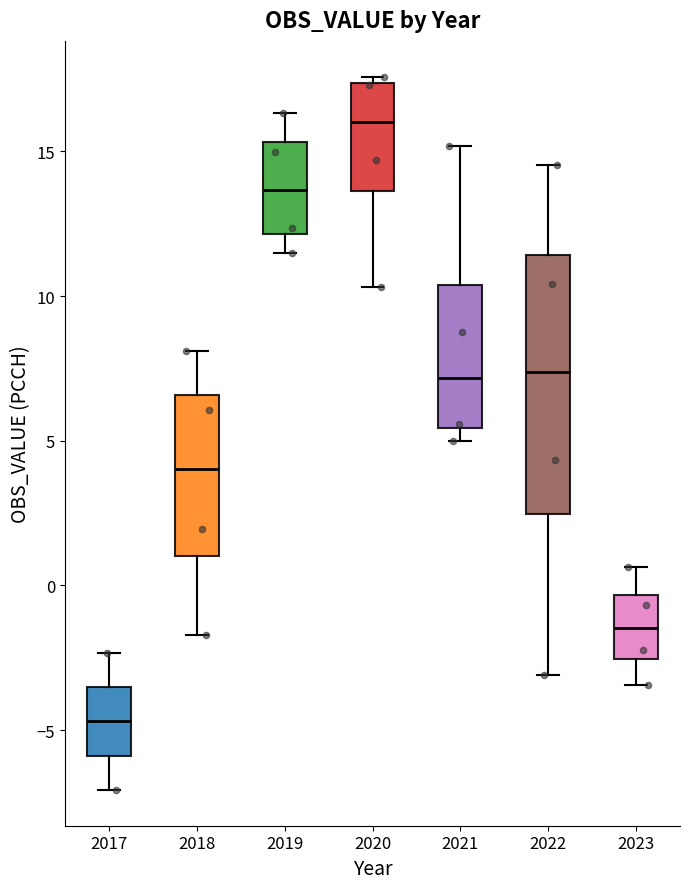

Which box is the tallest, from its lower edge to its upper edge?

2022